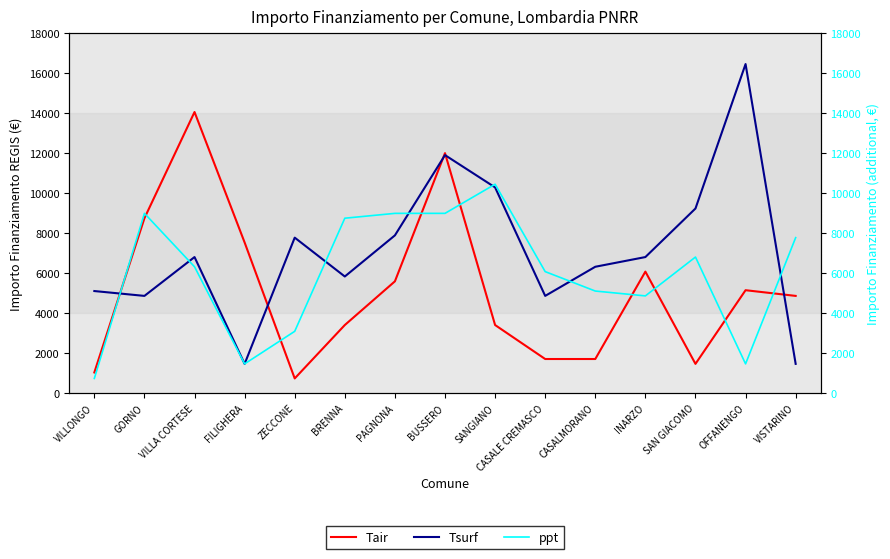

Which series has the largest range (max minus min)?

Tsurf